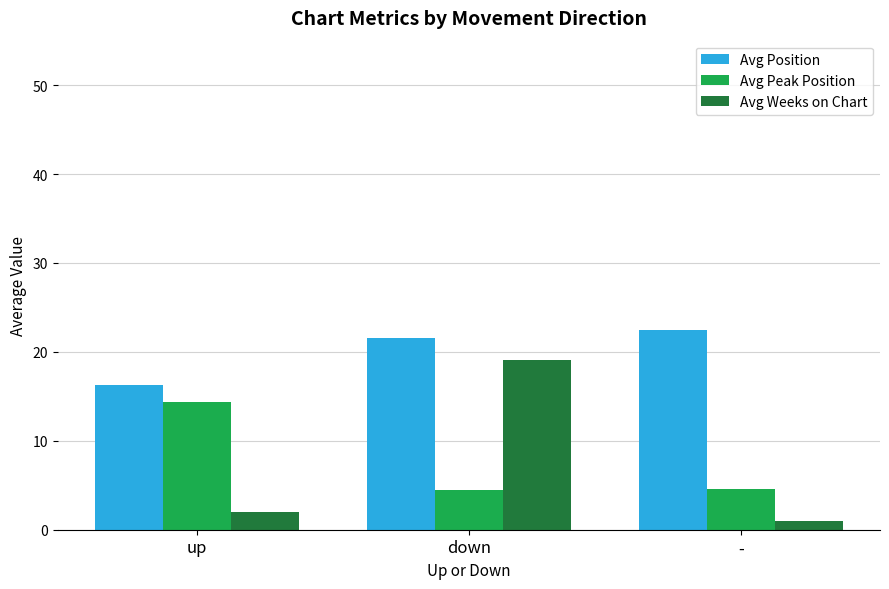

Is it true that Avg Peak Position equals 1.0 at down?

False